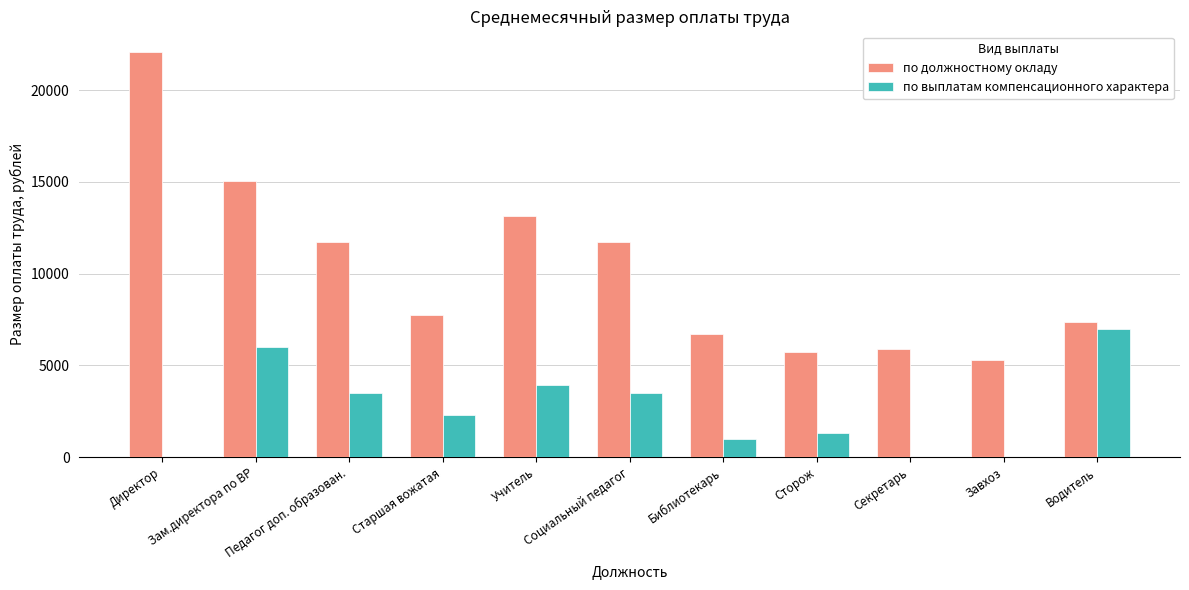

Count the number of categories in the chart.

11